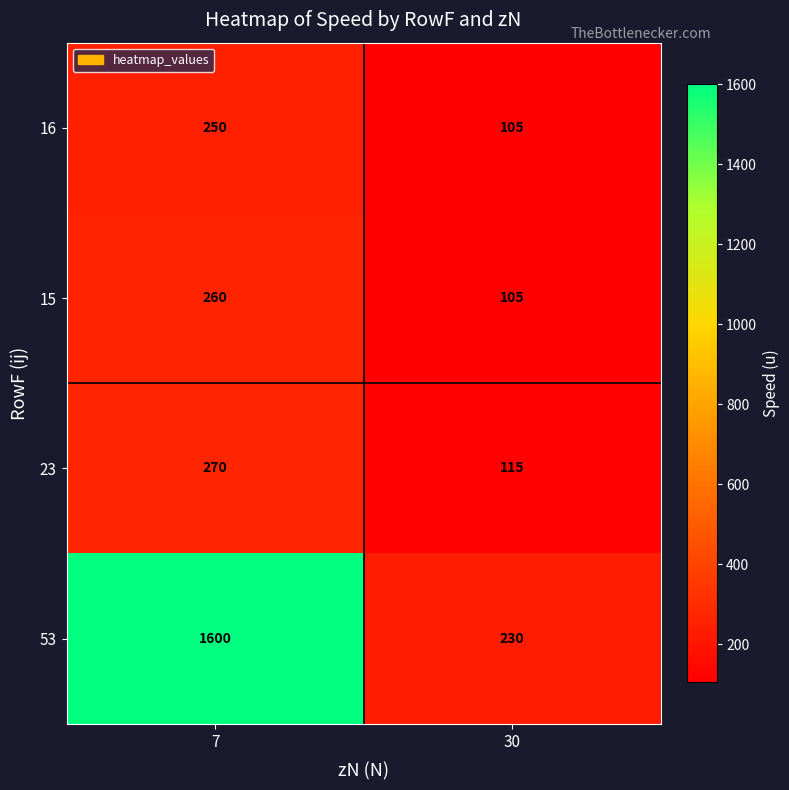

Which series changed the most between 7 and 30?

53